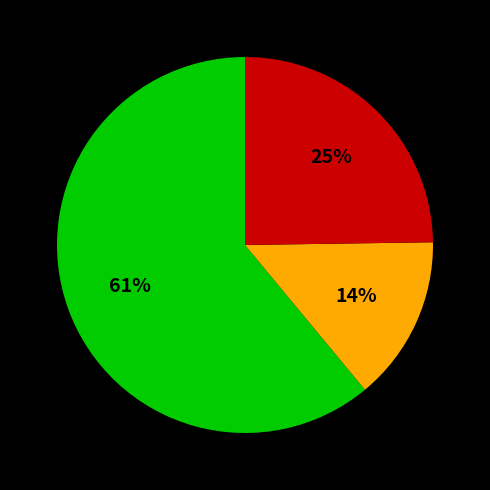

Is there a majority slice in this chart?

Yes